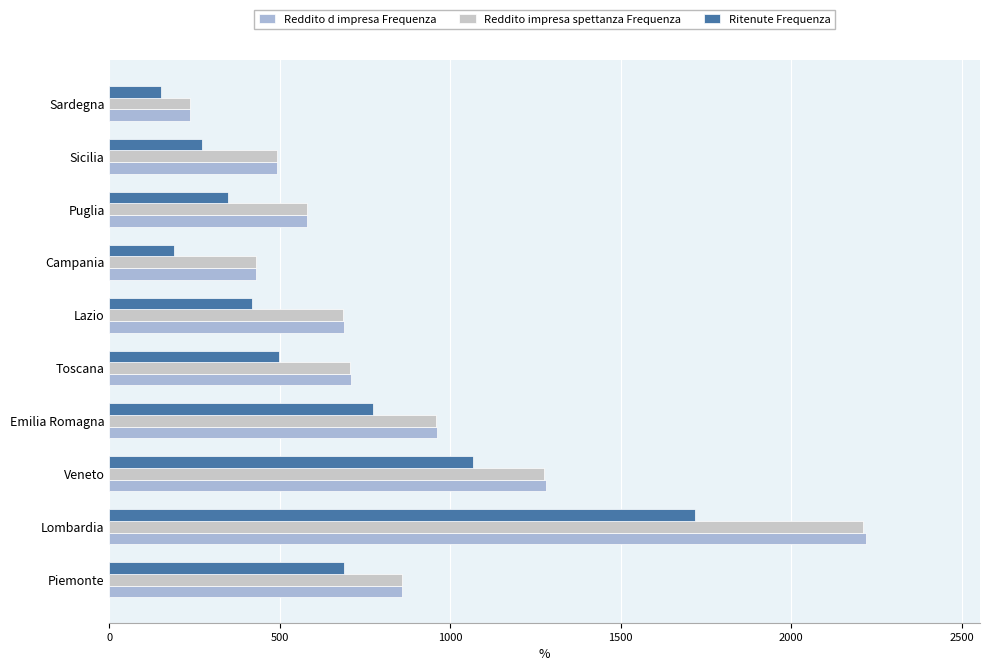

What is the lowest value of the Reddito impresa spettanza Frequenza series?

237